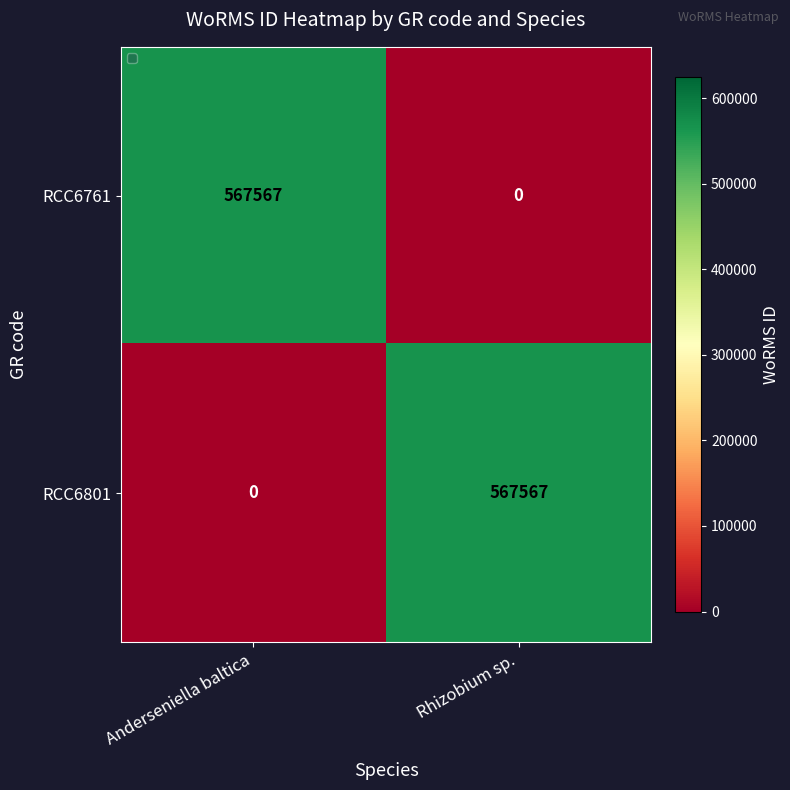

What is the sum of the RCC6761 values at Anderseniella baltica and Rhizobium sp.?

567567